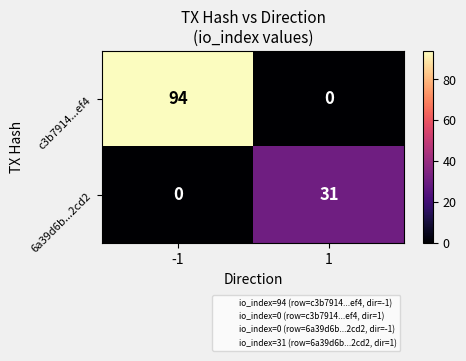

Rank the series by their maximum value, from highest to lowest.

c3b7914...ef4, 6a39d6b...2cd2